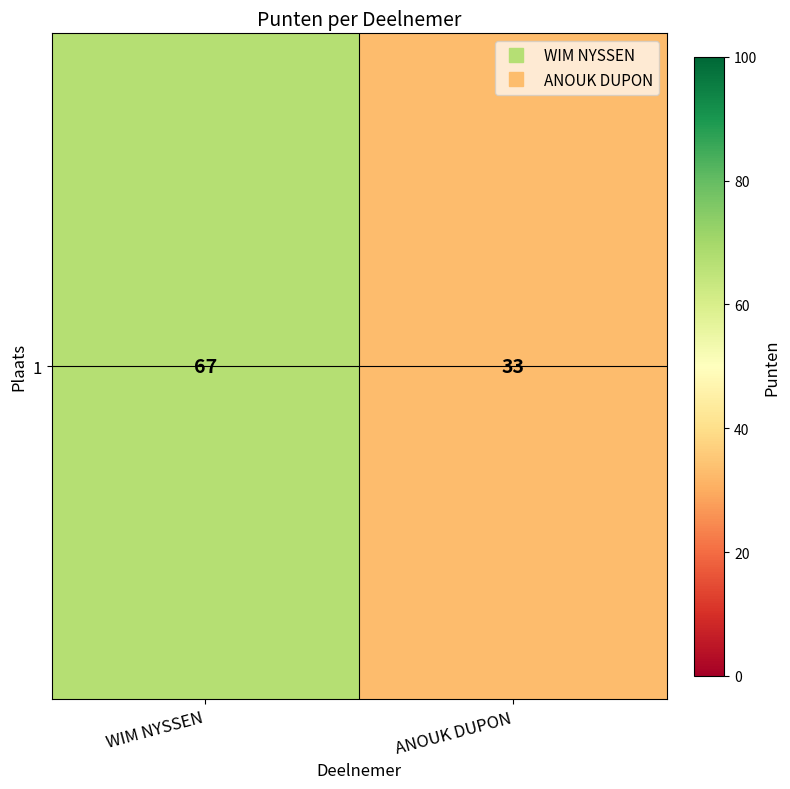

Reading left to right, what are all the values shown in this chart?

WIM NYSSEN=67	ANOUK DUPON=33